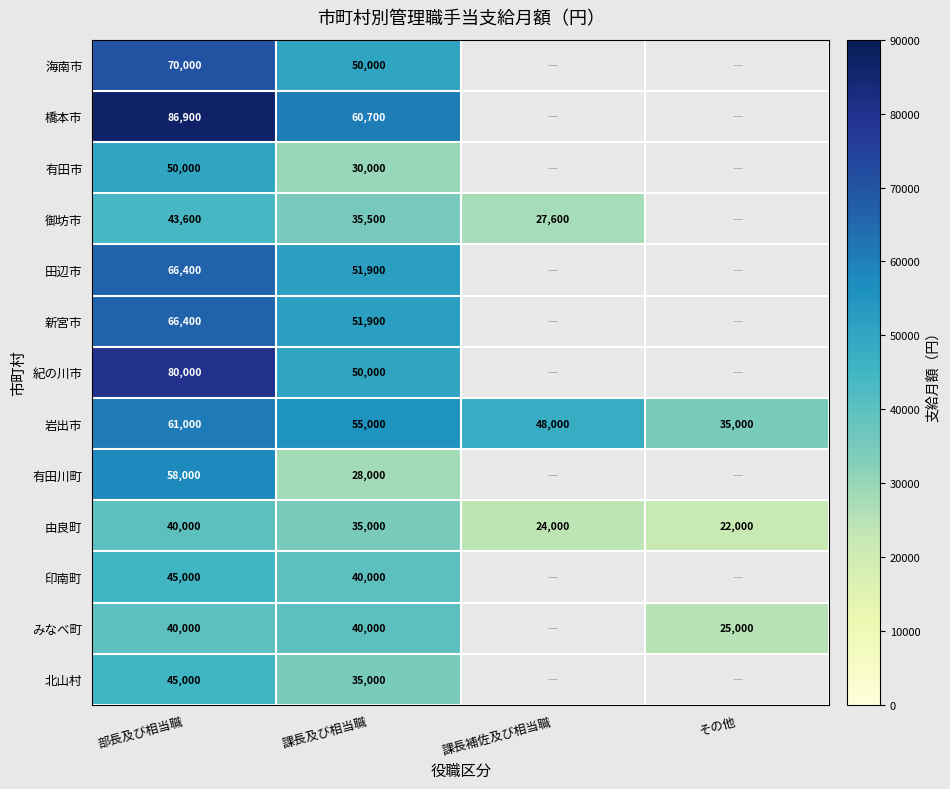

Where does the 岩出市 series first go above 55000?

部長及び相当職